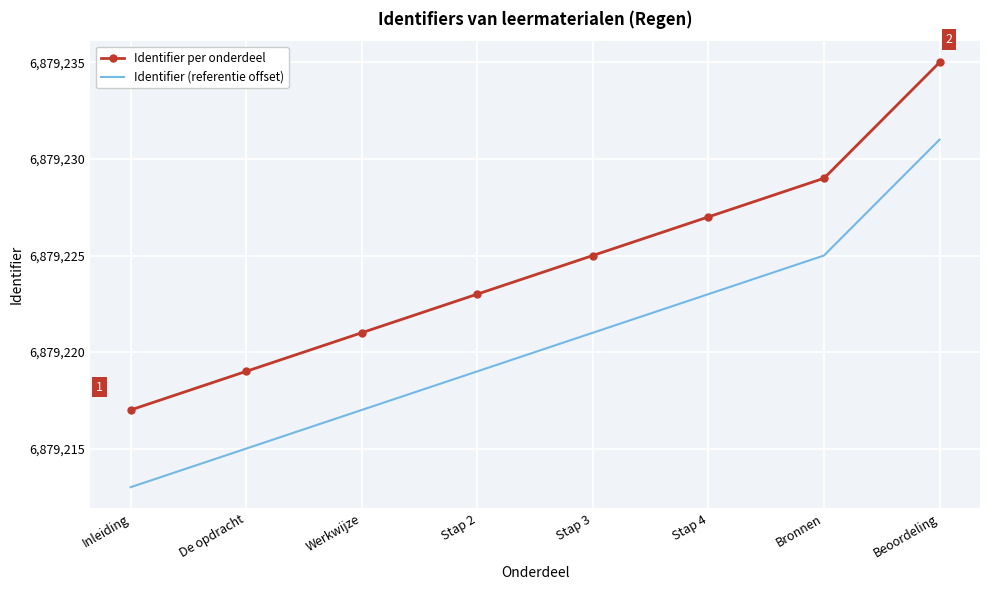

What position from the left is Stap 3?

5